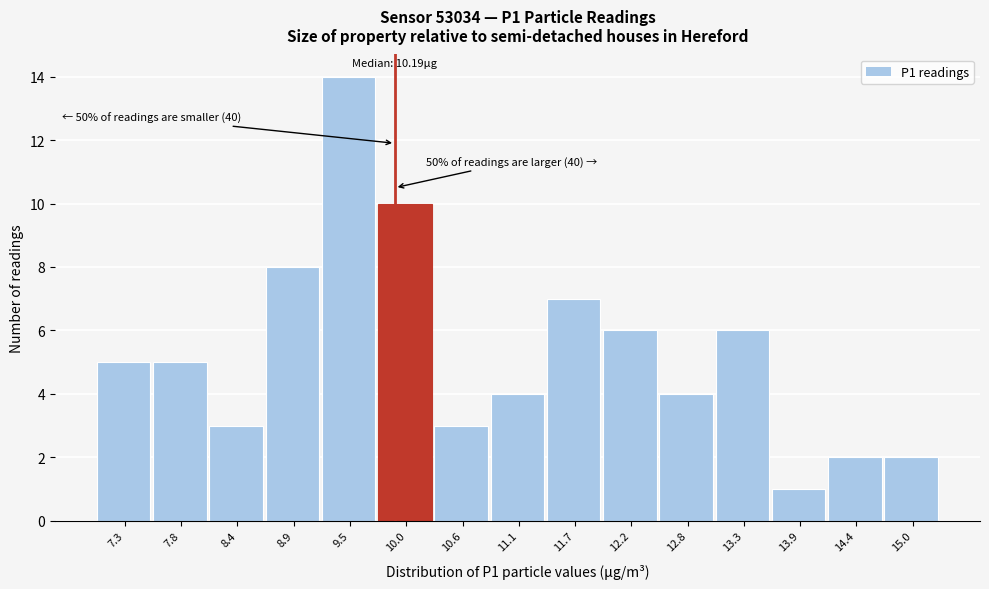

Reading left to right, transcribe all the data shown in this chart.

7.3=5	7.8=5	8.4=3	8.9=8	9.5=14	10.0=10	10.6=3	11.1=4	11.7=7	12.2=6	12.8=4	13.3=6	13.9=1	14.4=2	15.0=2